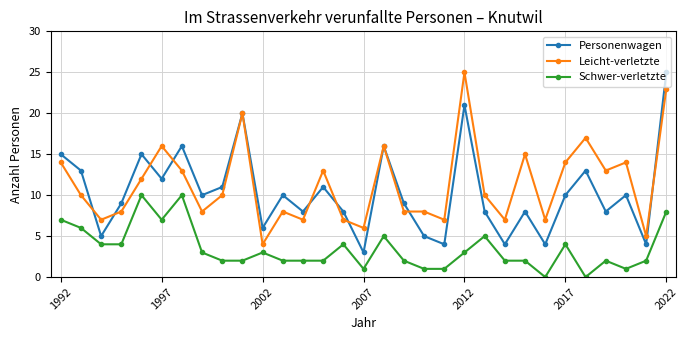

After their last crossing, which series has the higher values: Leicht-verletzte or Personenwagen?

Personenwagen